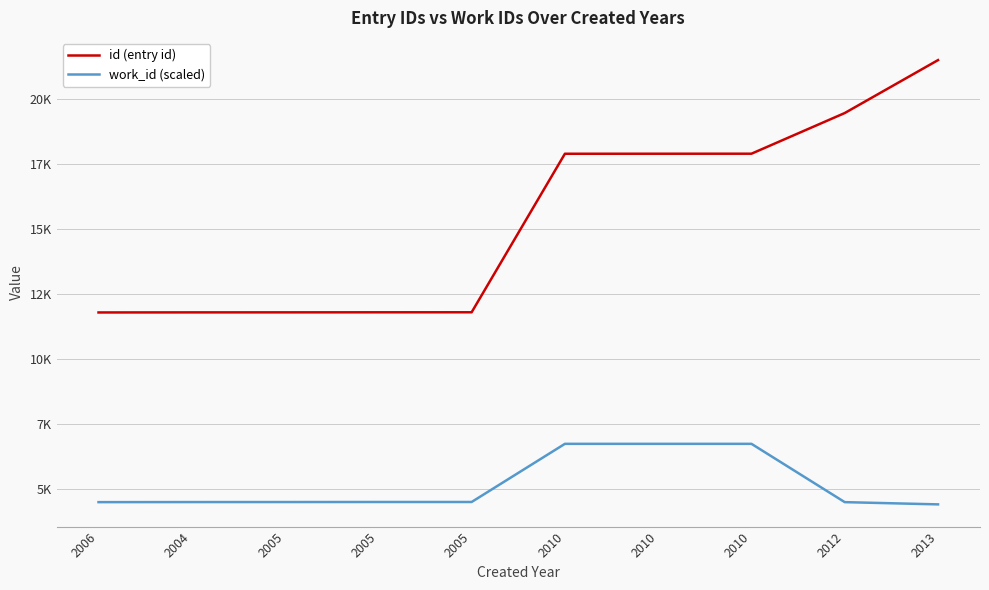

What is the difference between the highest and lowest values at 2006?

7300